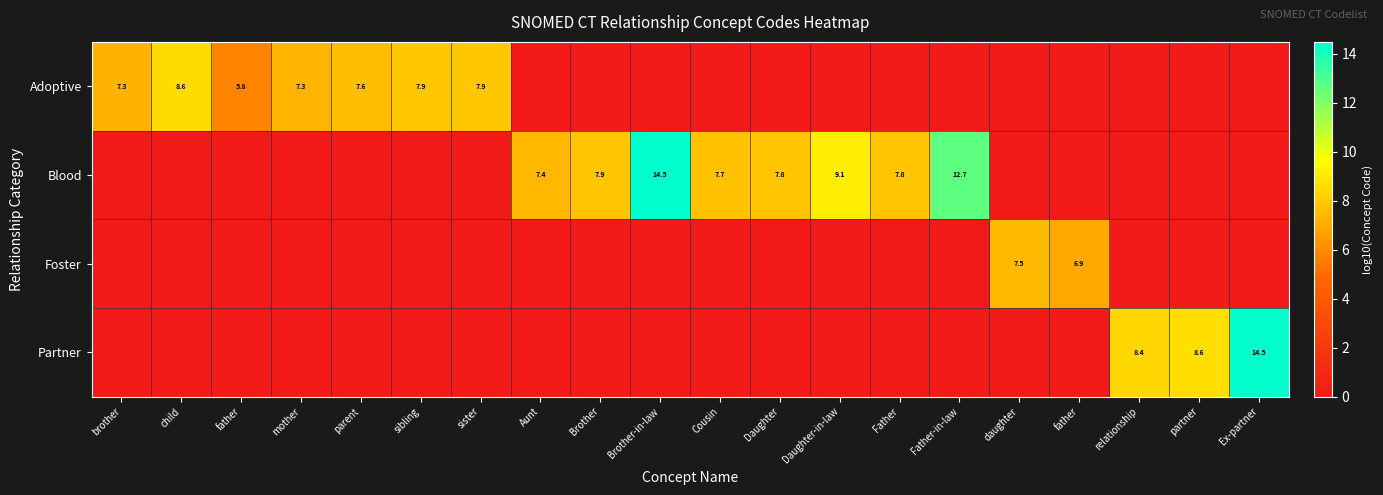

At Daughter-in-law, list the series in order from smallest to largest.

Adoptive, Foster, Partner, Blood